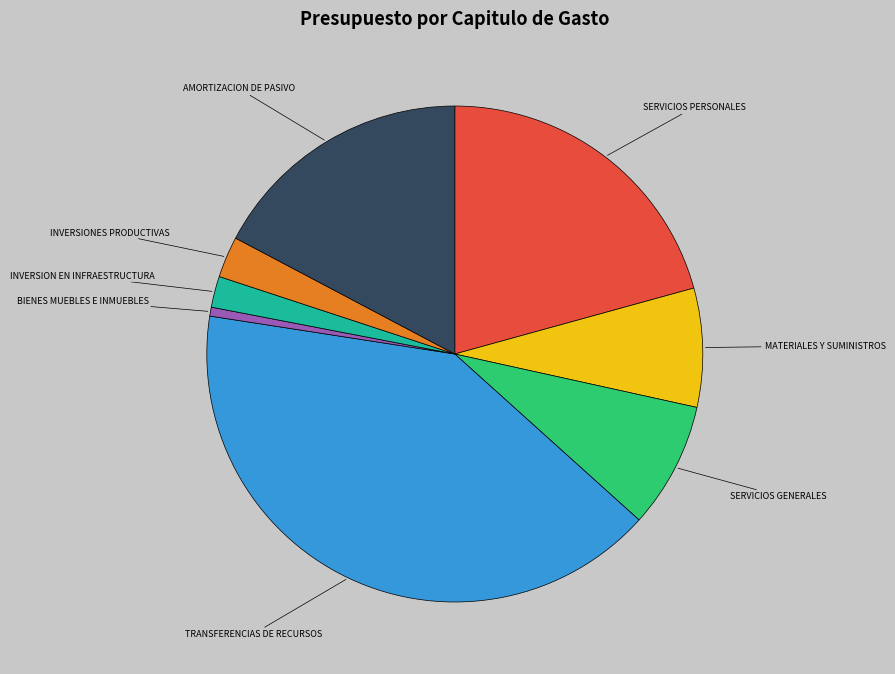

Approximately how many times larger is the value at SERVICIOS PERSONALES compared to AMORTIZACION DE PASIVO?

1.2